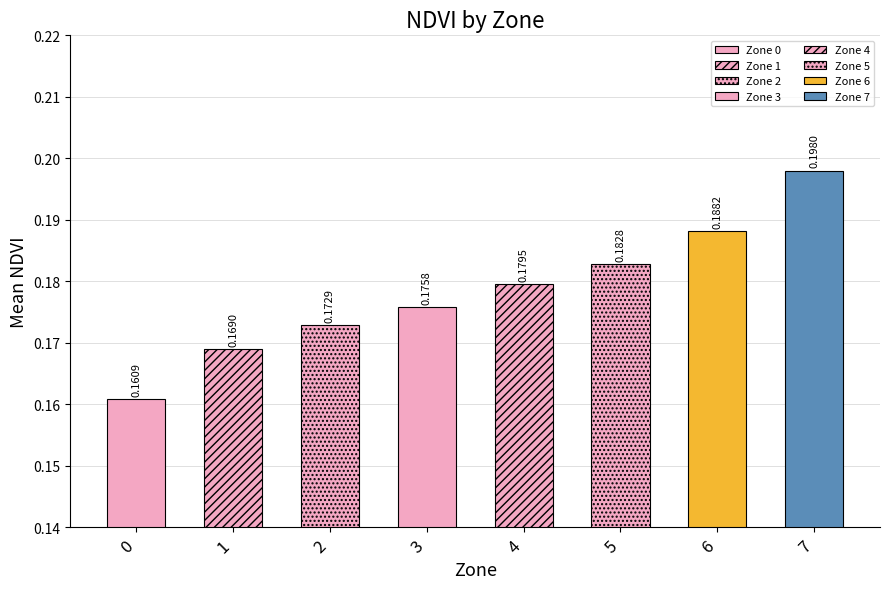

Count the number of categories in the chart.

8